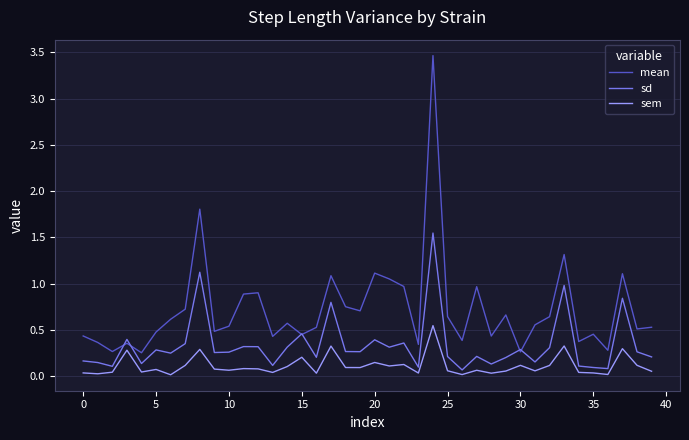

What is the greatest value displayed?

3.5